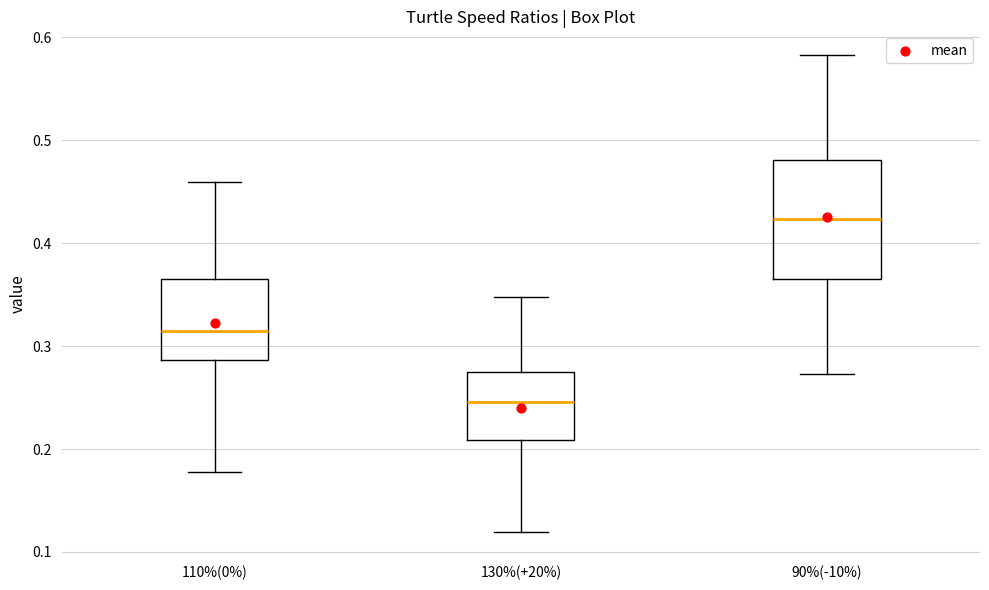

Where is the lower edge of the box for 130%(+20%) on the y-axis? The values are not printed on the chart, so give them approximately, as read against the axis.

0.21